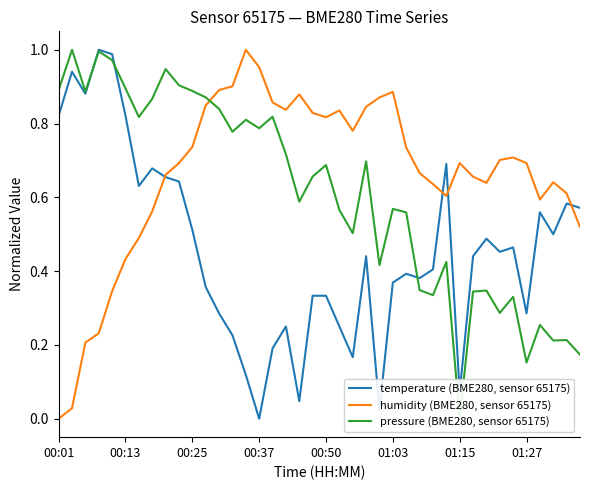

What position from the right is 27?

13